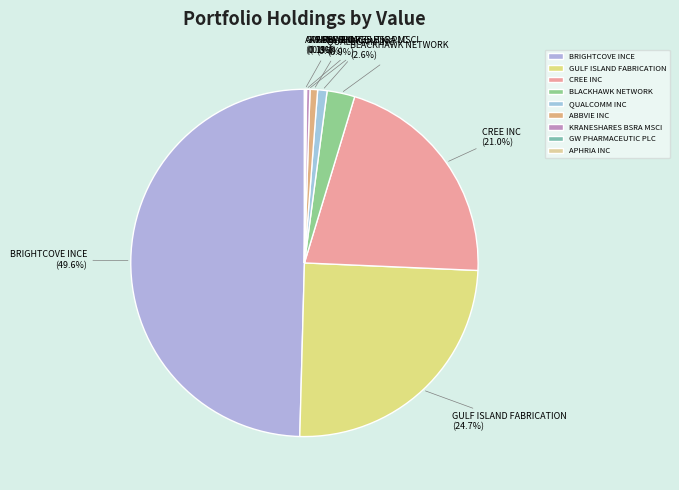

Which slice is the largest?

BRIGHTCOVE INCE